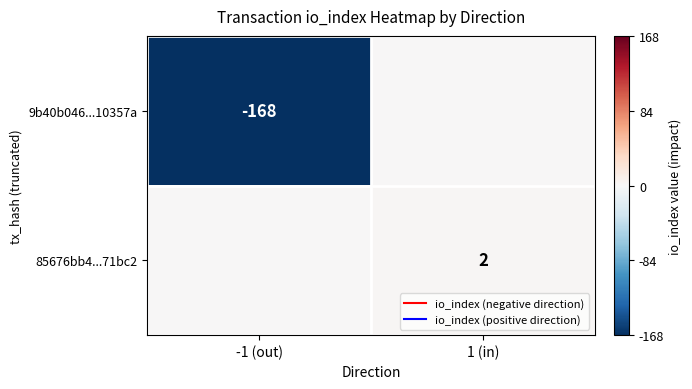

What is the smallest value displayed?

-168